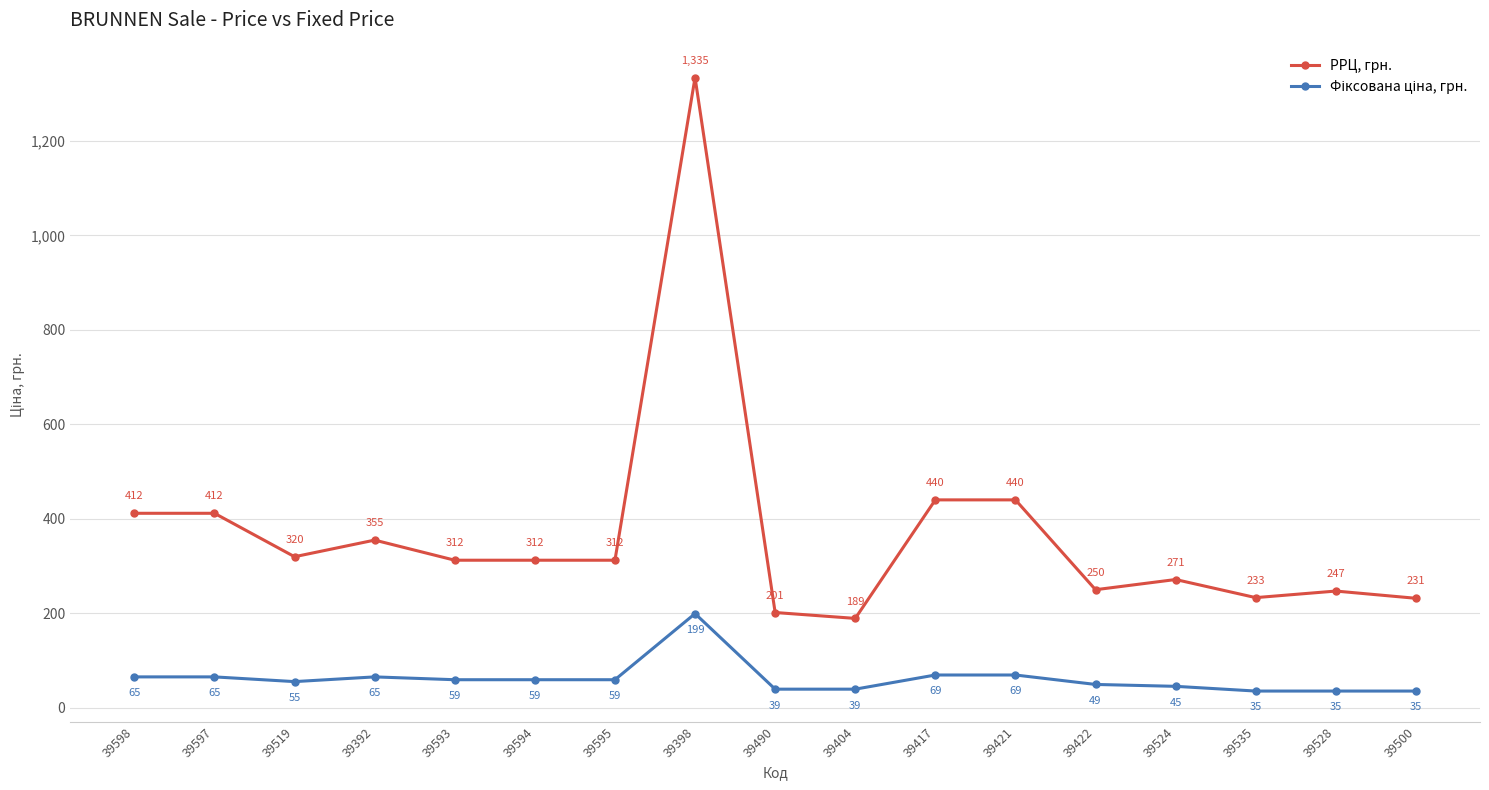

The РРЦ, грн. series shows 439.9 at 39421. True or false?

True